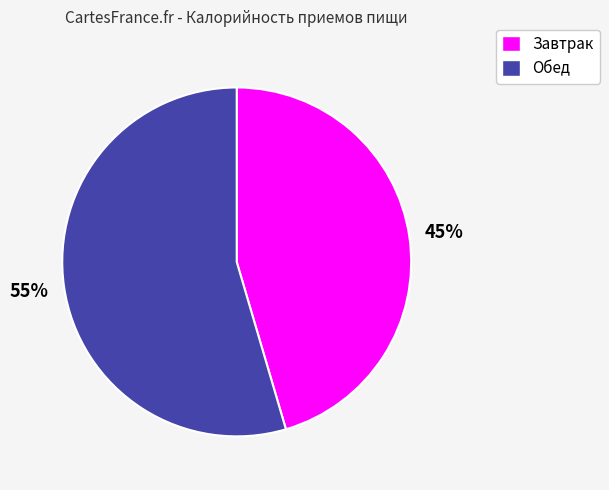

To the nearest percent, what percentage of the pie is Завтрак?

45%